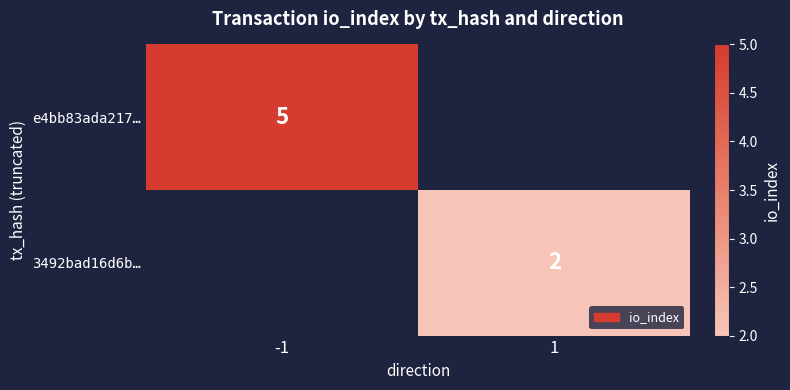

What is the maximum value shown in the chart?

5.0